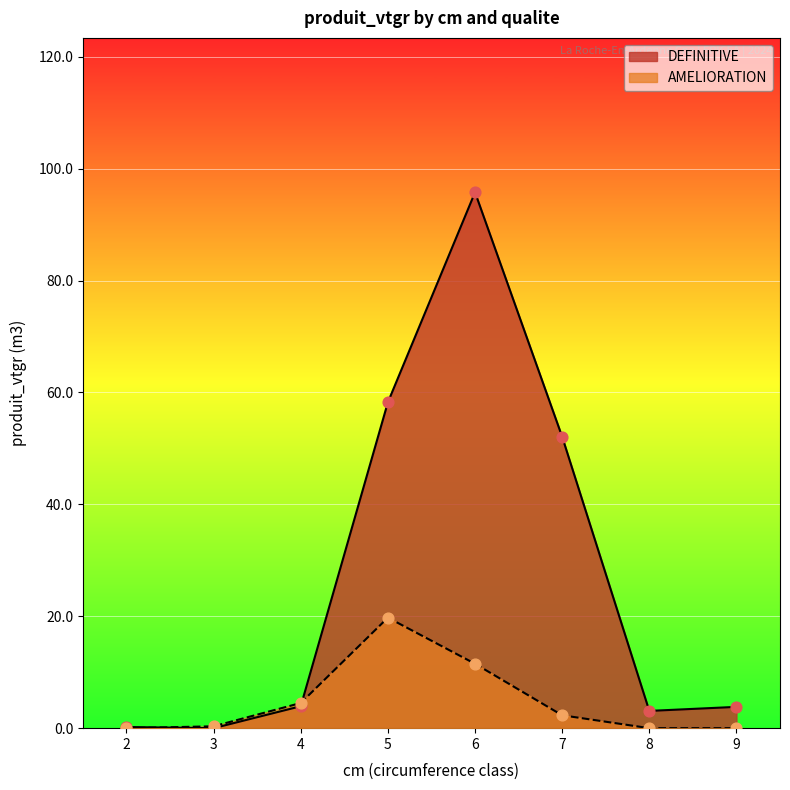

Is the value of DEFINITIVE at 6 greater than the value of AMELIORATION at 5?

Yes